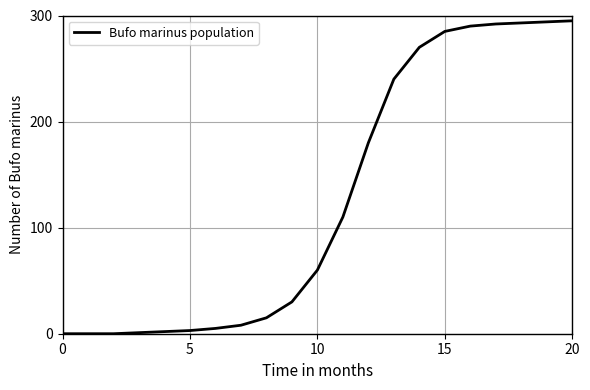

What is the difference between the maximum and minimum values?

295